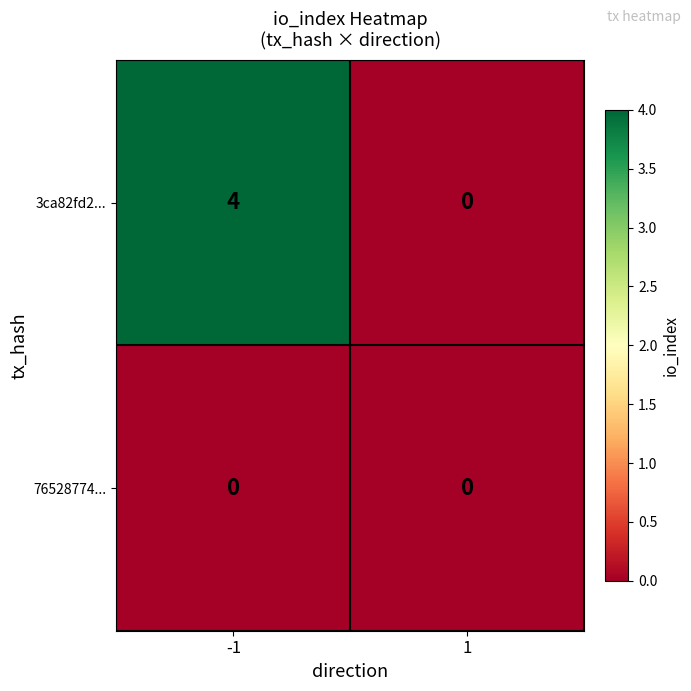

How many distinct data groups are displayed?

2